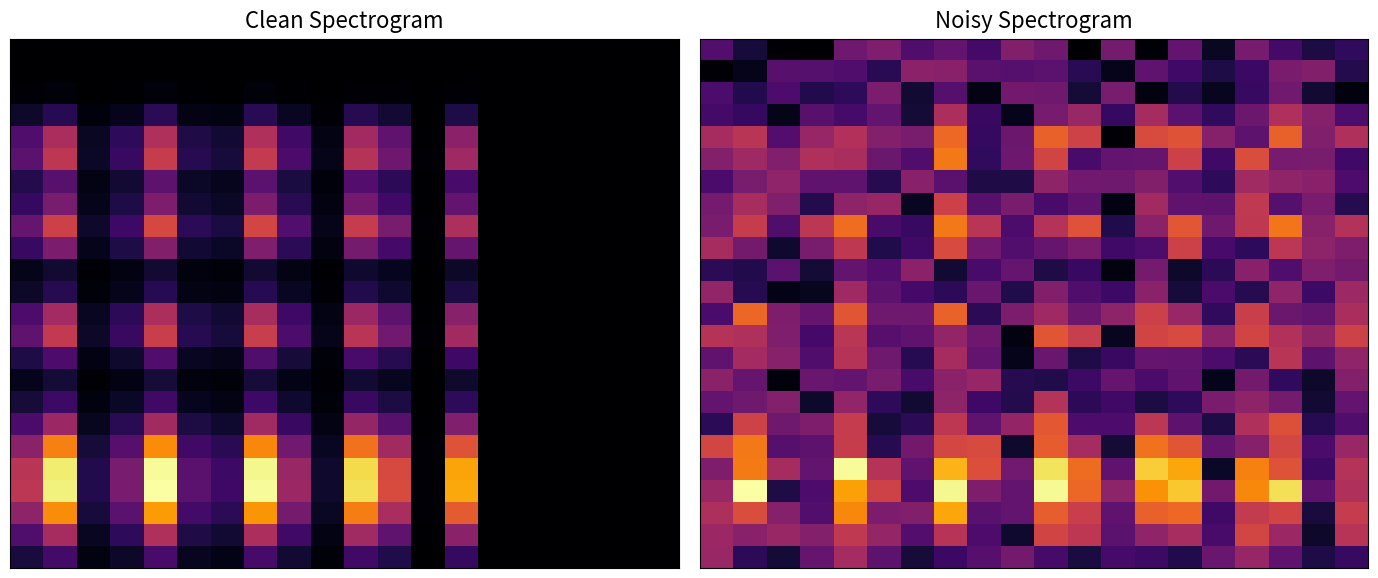

At which category does the chart reach its minimum across all series?

11